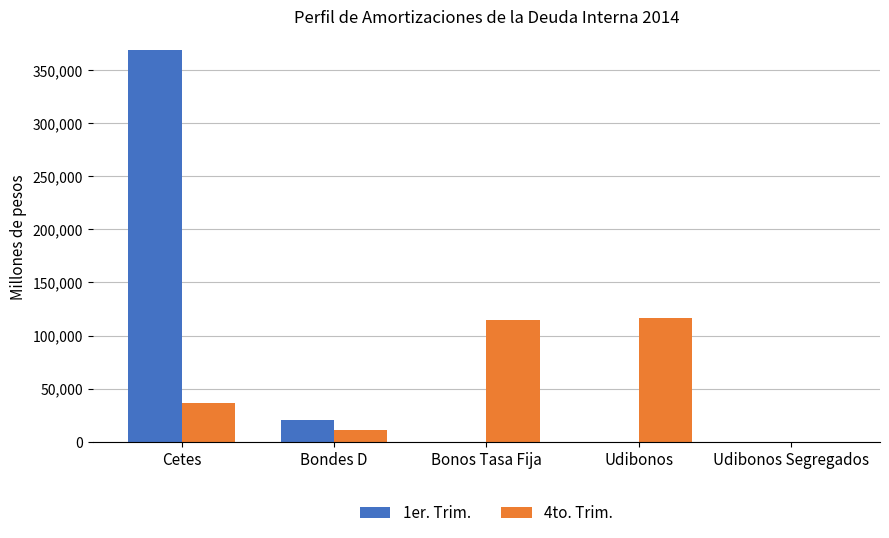

What value does the 4to. Trim. series have at Bonos Tasa Fija?

114980.0